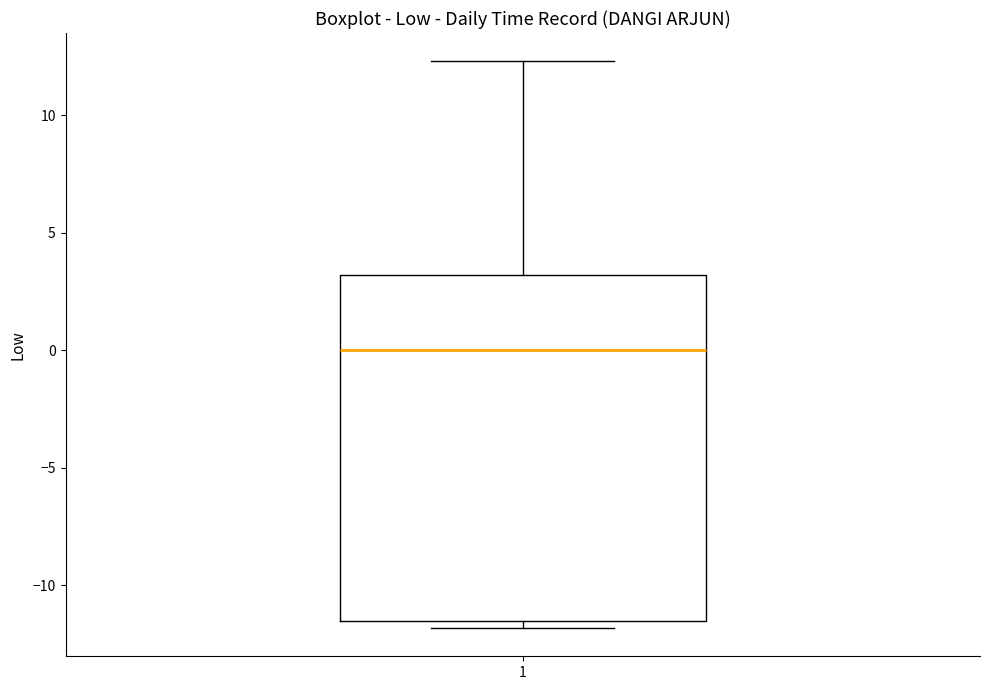

Read this box plot against the y-axis: the position of the median line, the range covered by the box, and the ends of both whiskers. The values are not printed on the chart, so give them approximately, as read against the axis.

median 0.0, box -11.5 to 3.0, whiskers -12.0 to 12.5